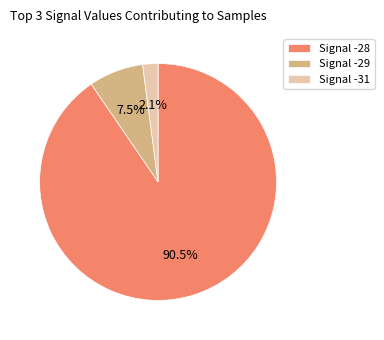

How many segments does this pie chart have?

3